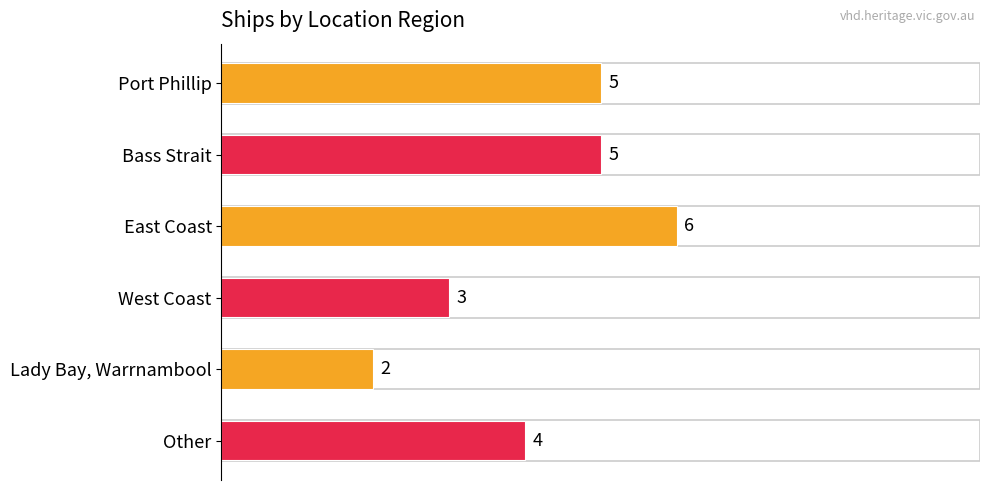

What is the smallest value displayed?

2